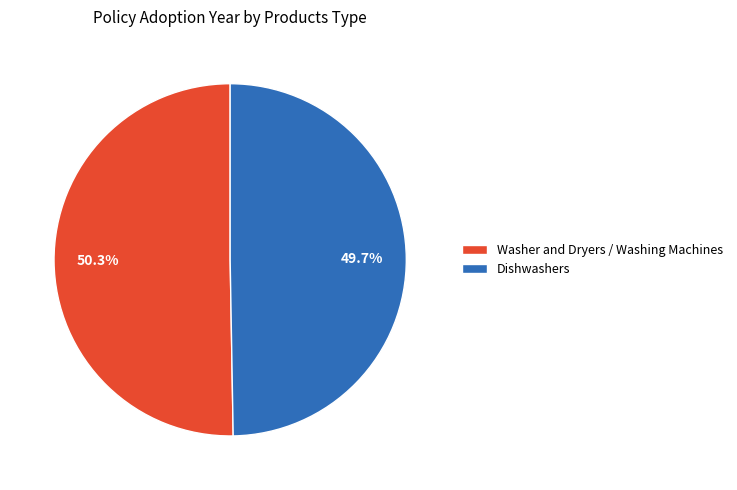

To the nearest percent, what portion does Dishwashers represent?

50%